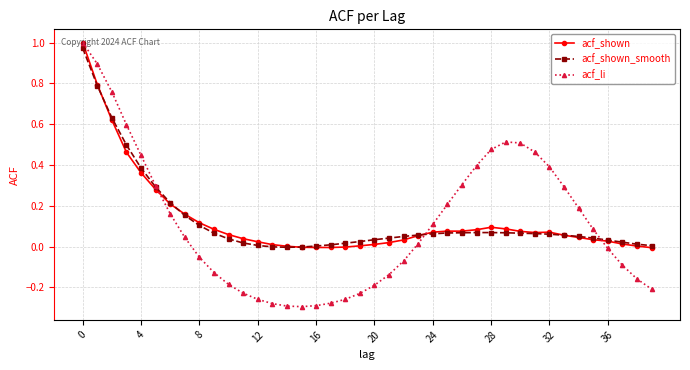

Which series has the widest spread of values?

acf_li